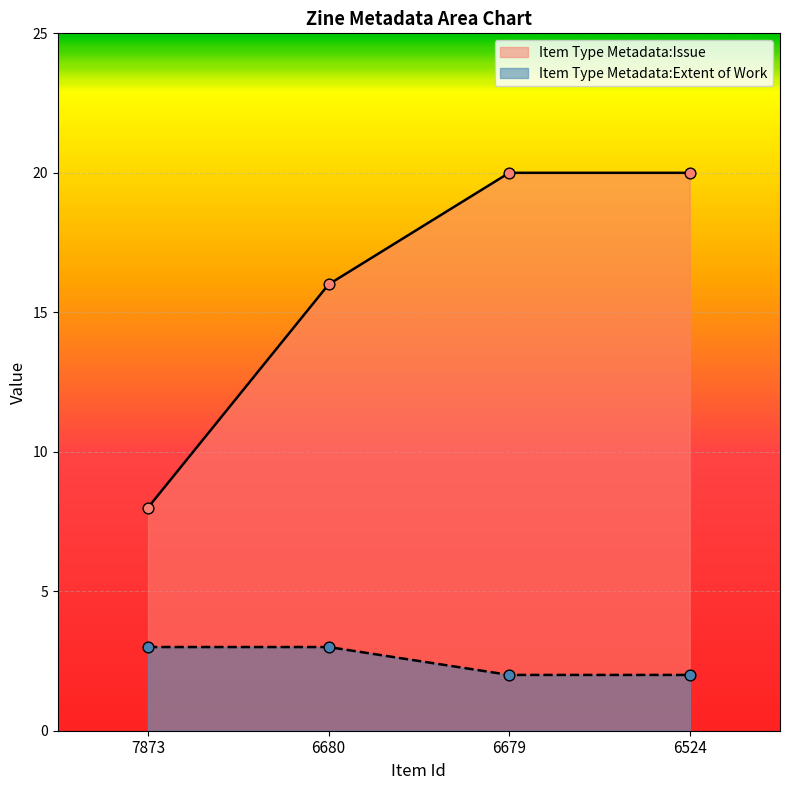

Which series has the widest spread of Y values?

Item Type Metadata:Issue